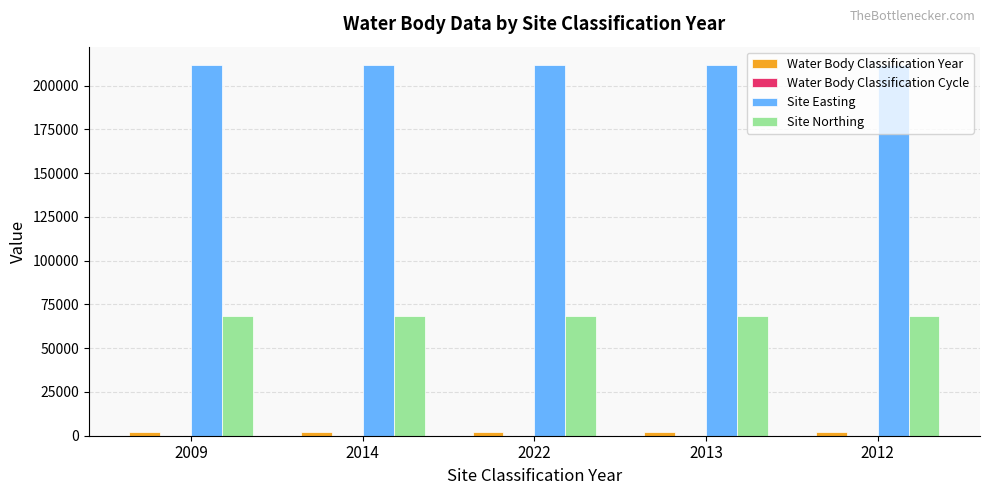

Is the value of Site Northing at 2009 greater than the value of Site Easting at 2009?

No